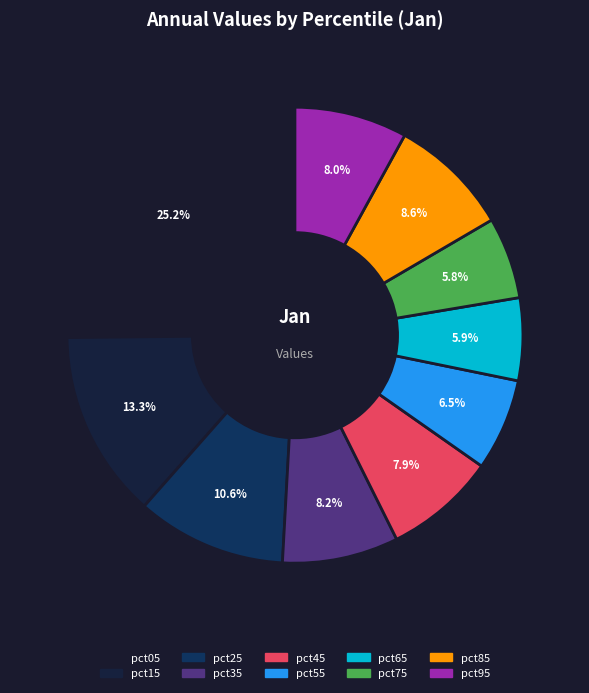

Is there any slice that represents more than half of the pie?

No